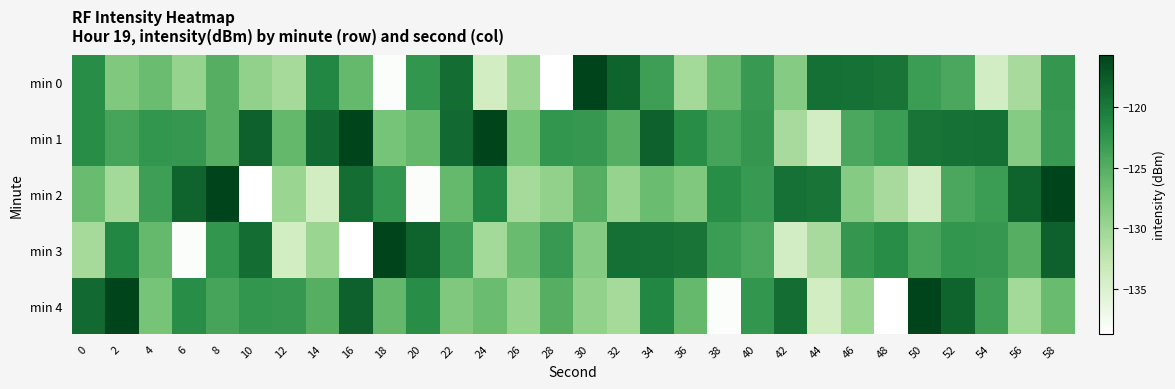

Rank the series at 2 from highest to lowest value.

min 4, min 3, min 1, min 0, min 2